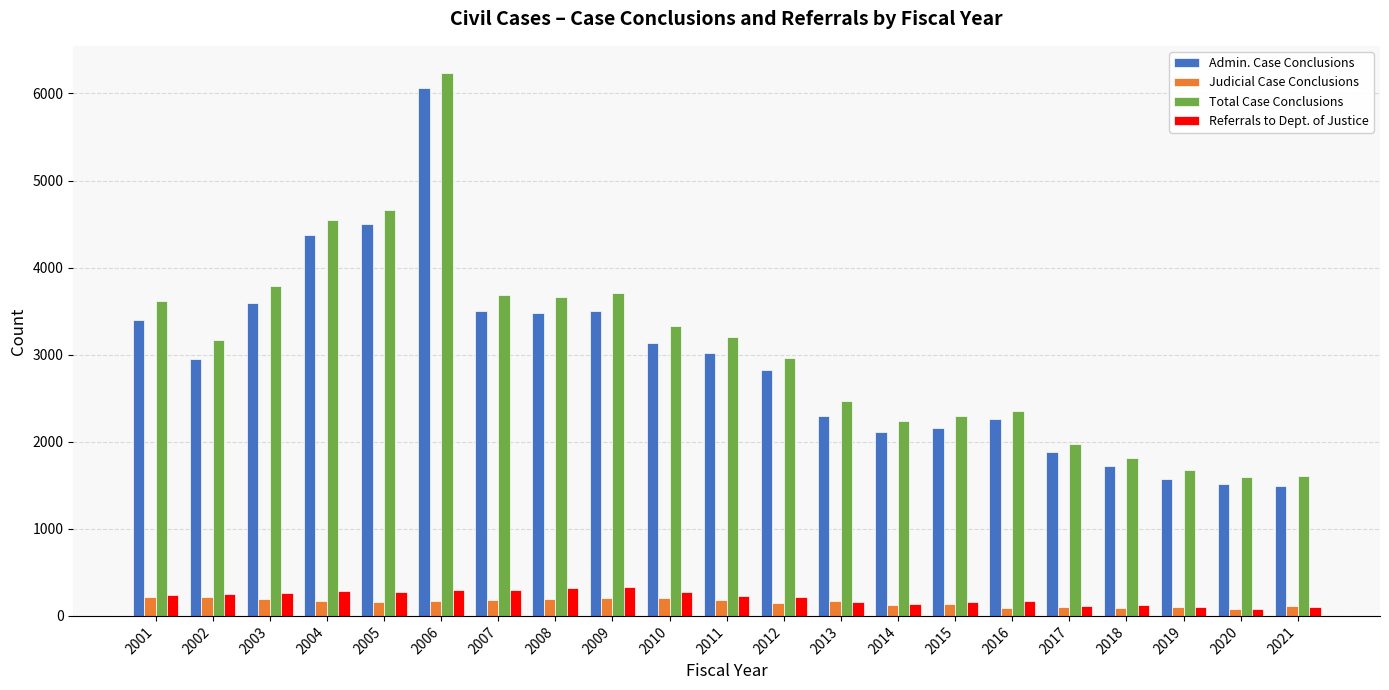

Which series has the largest total across all categories?

Total Case Conclusions